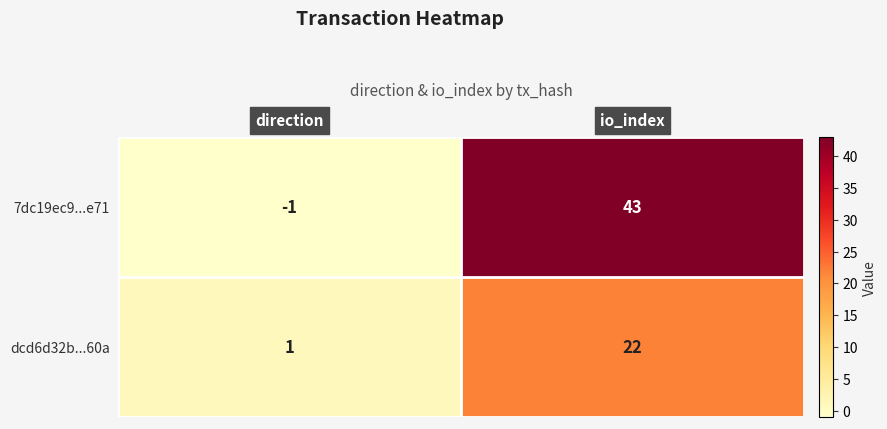

How many categories are shown in the chart?

2